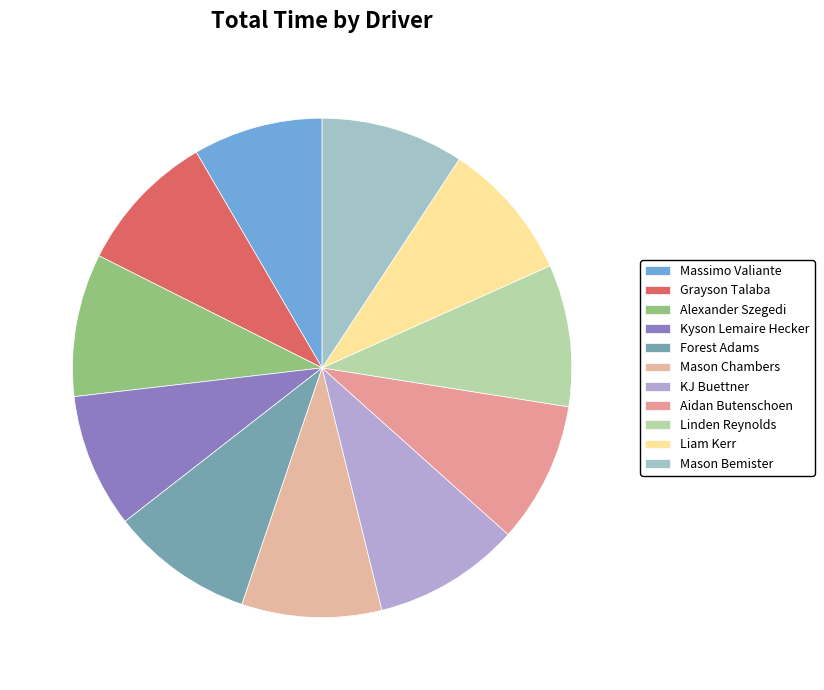

How many slices are in this pie chart?

11